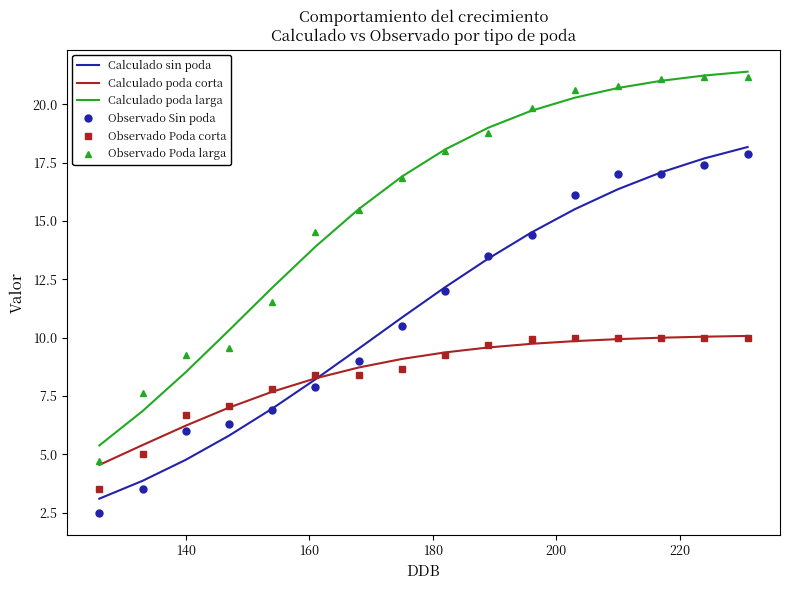

What is the maximum value shown in the chart?

21.4